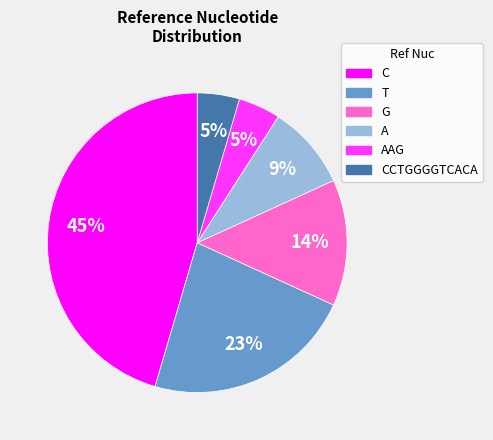

Is it true that A is 20% of the pie?

False